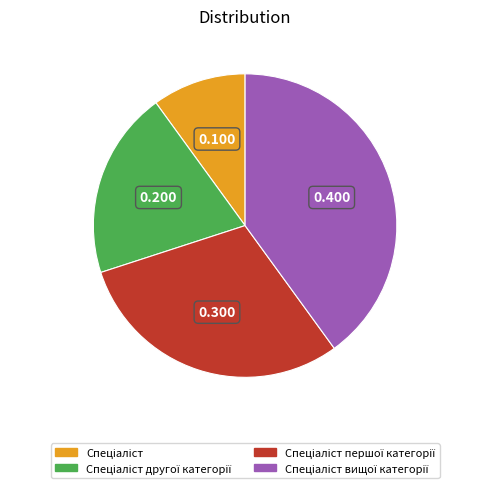

Count the number of slices in the pie.

4